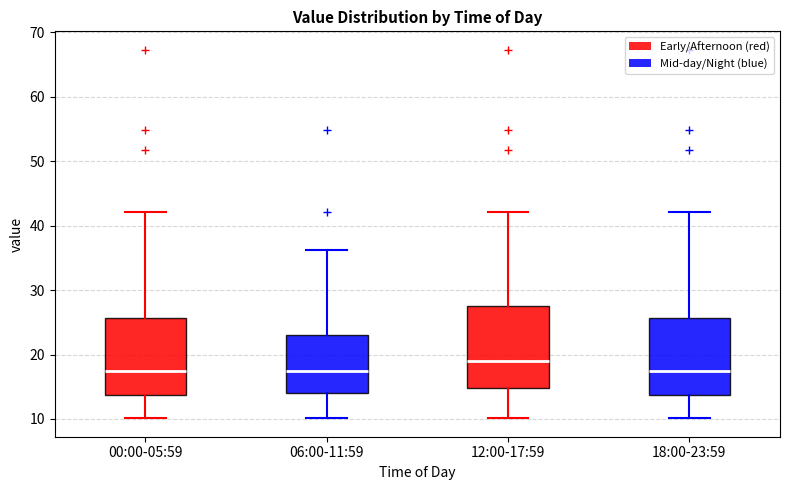

Reading left to right, read every box against the y-axis: the position of its median line, the range the box covers, and the ends of its whiskers. The values are not printed on the chart, so give them approximately, as read against the axis.

00:00-05:59: median 17, box 14 to 26, whiskers 10 to 42
06:00-11:59: median 17, box 14 to 23, whiskers 10 to 36
12:00-17:59: median 19, box 15 to 28, whiskers 10 to 42
18:00-23:59: median 17, box 14 to 26, whiskers 10 to 42